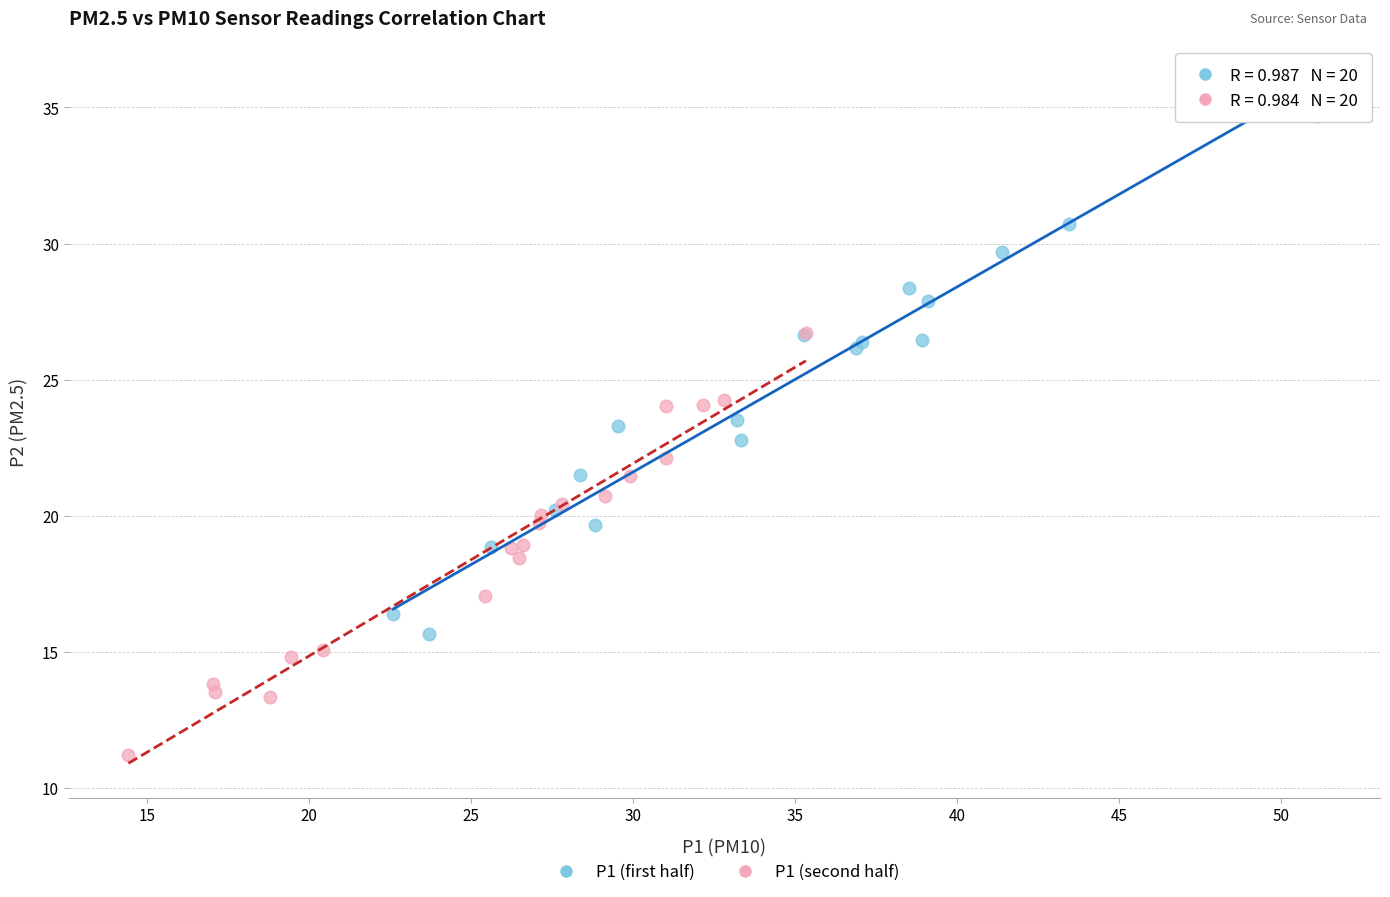

Which series reaches the maximum Y coordinate?

P1 (first half)